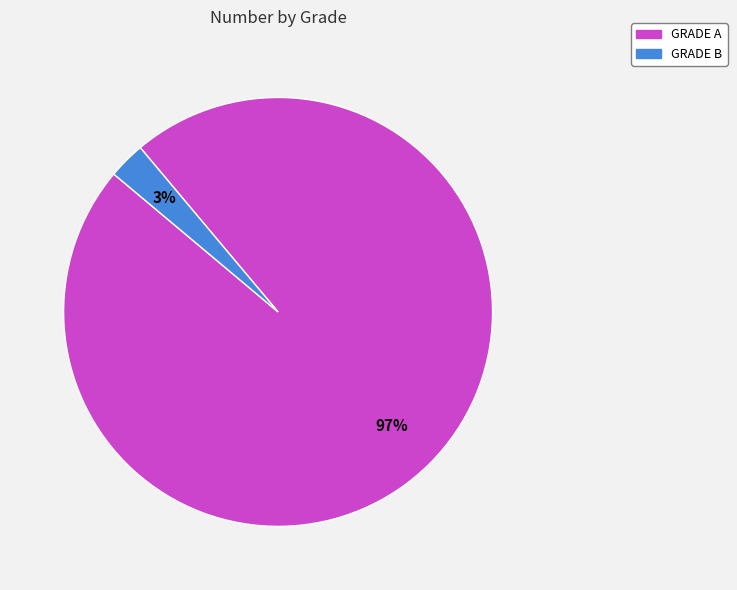

Rank the categories by value from highest to lowest.

GRADE A, GRADE B